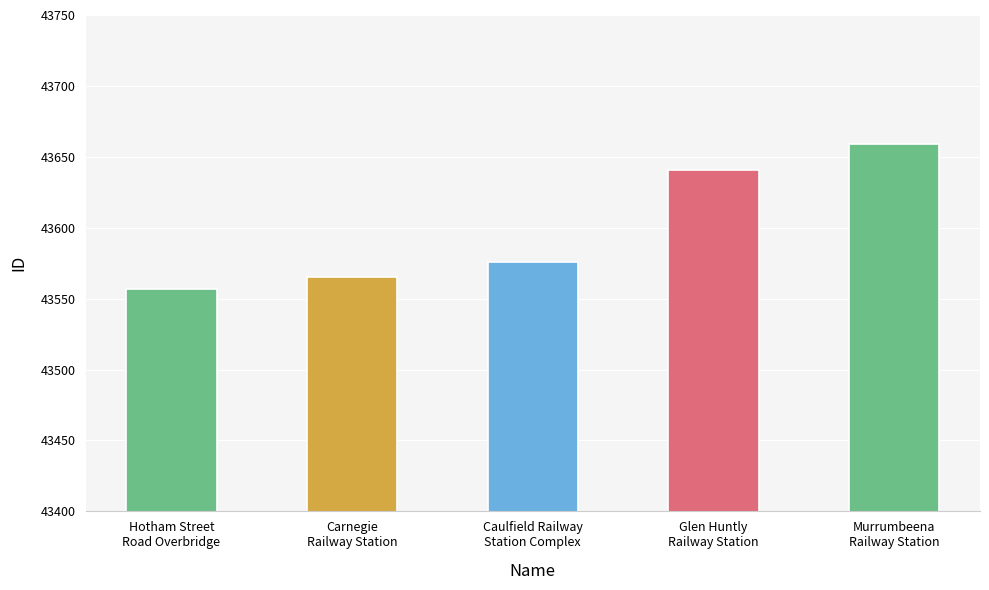

What is the difference between the values at Hotham Street
Road Overbridge and Caulfield Railway
Station Complex?

19